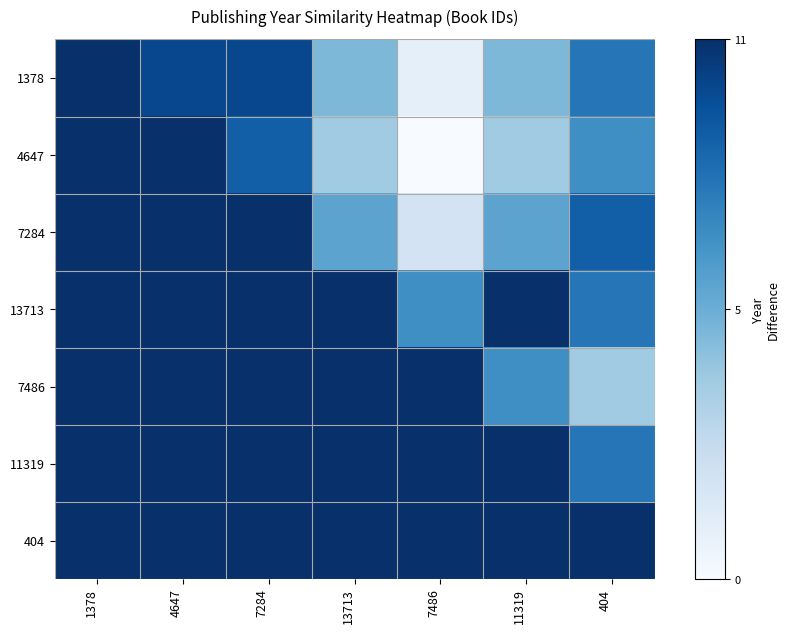

Which label corresponds to the largest value in the chart?

1378